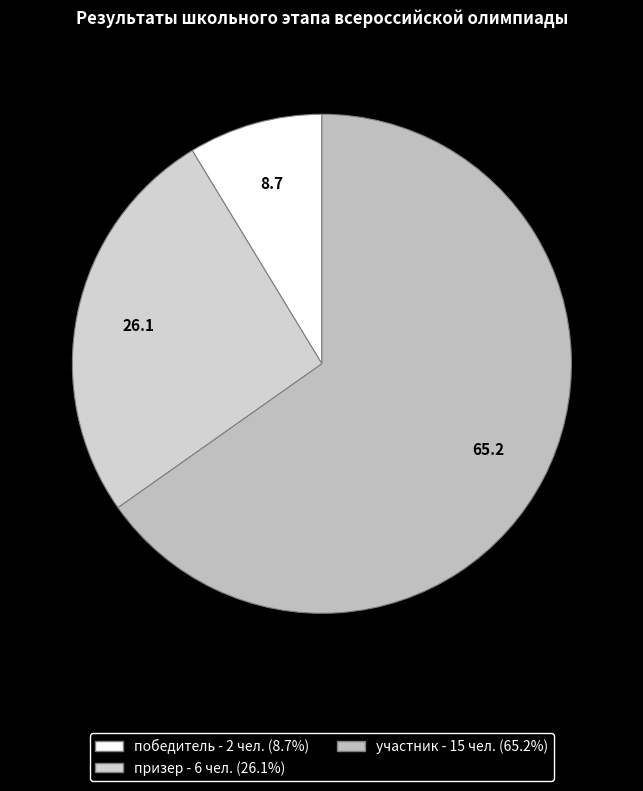

How many segments does this pie chart have?

3